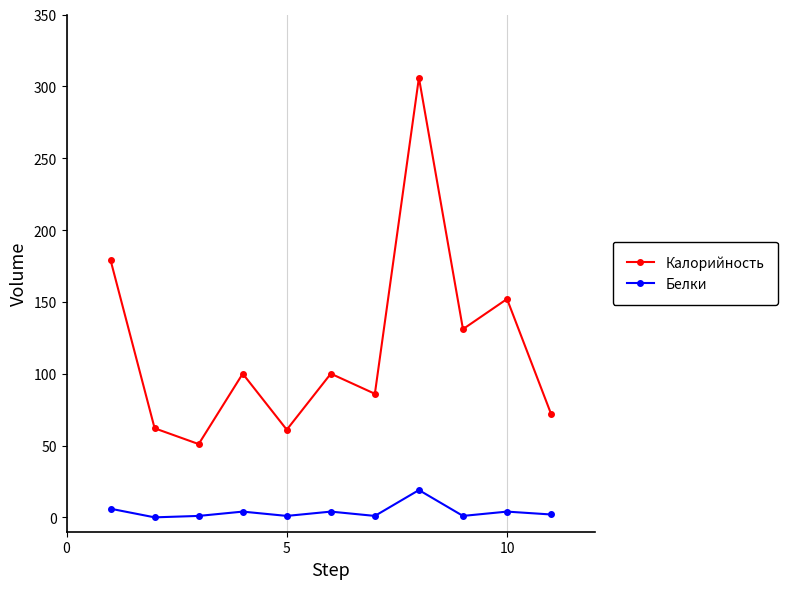

How many distinct data groups are displayed?

2